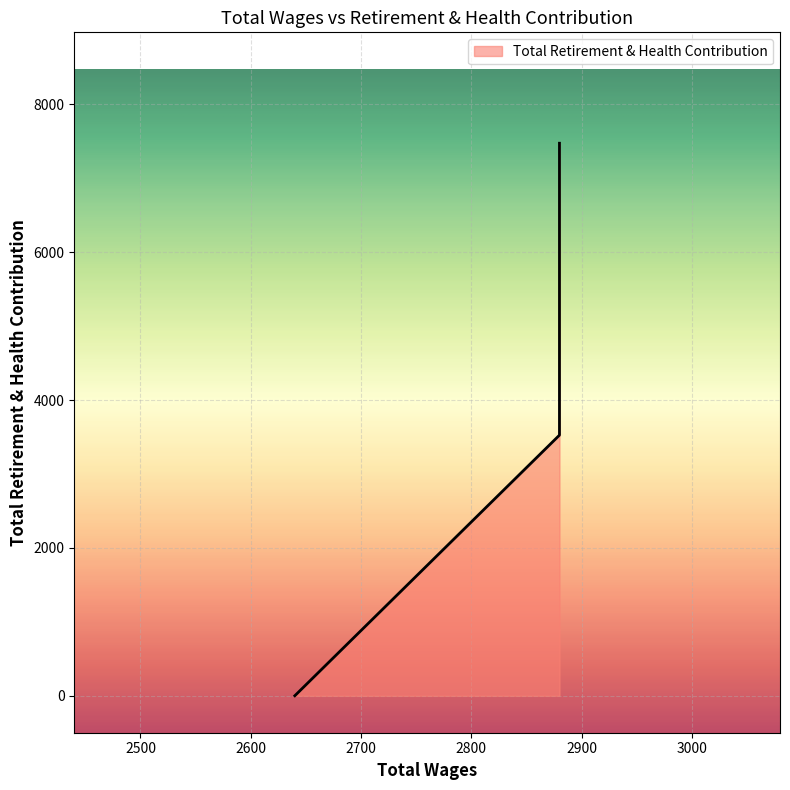

List the labels in order of value, largest first.

2880.0, 2880.0, 2640.0, 2640.0